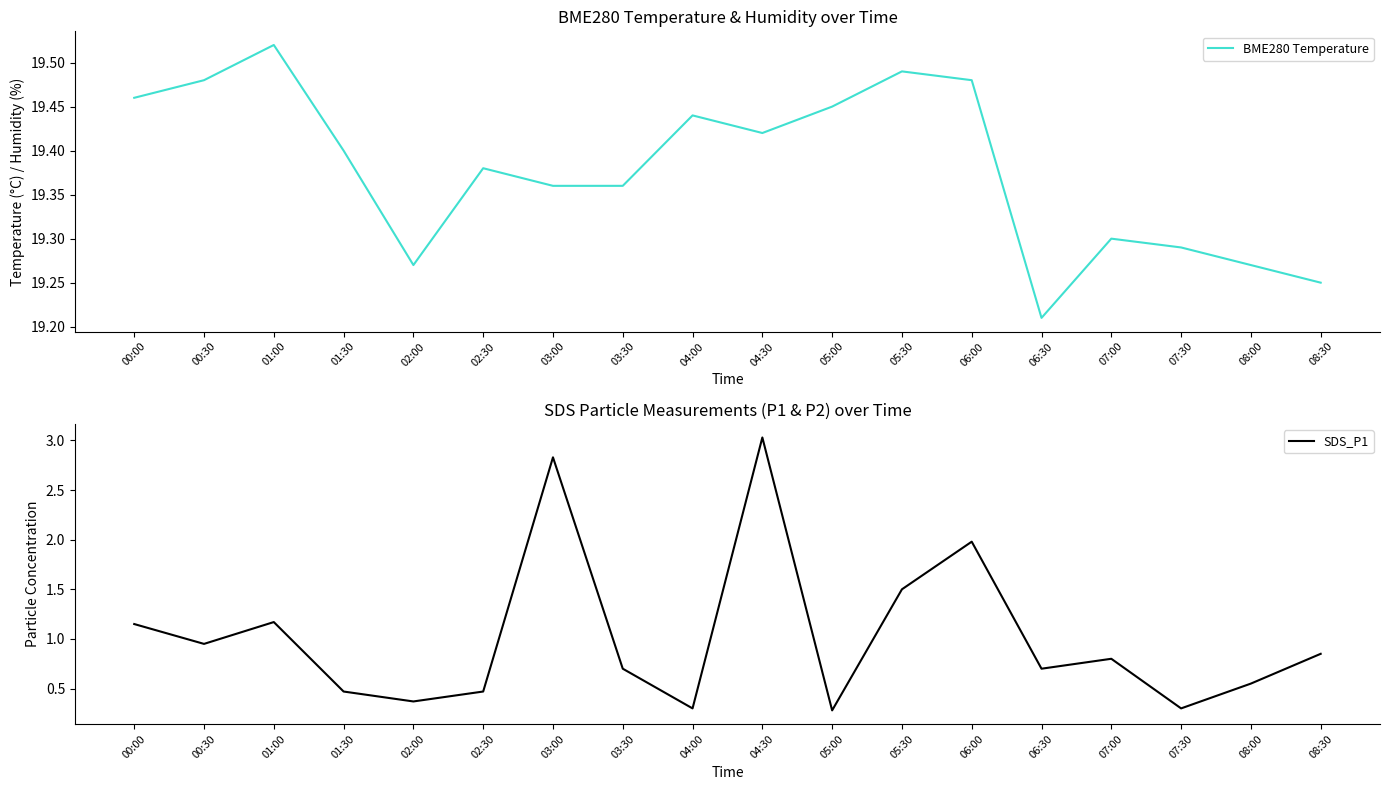

Which category has the highest value across all series?

01:00